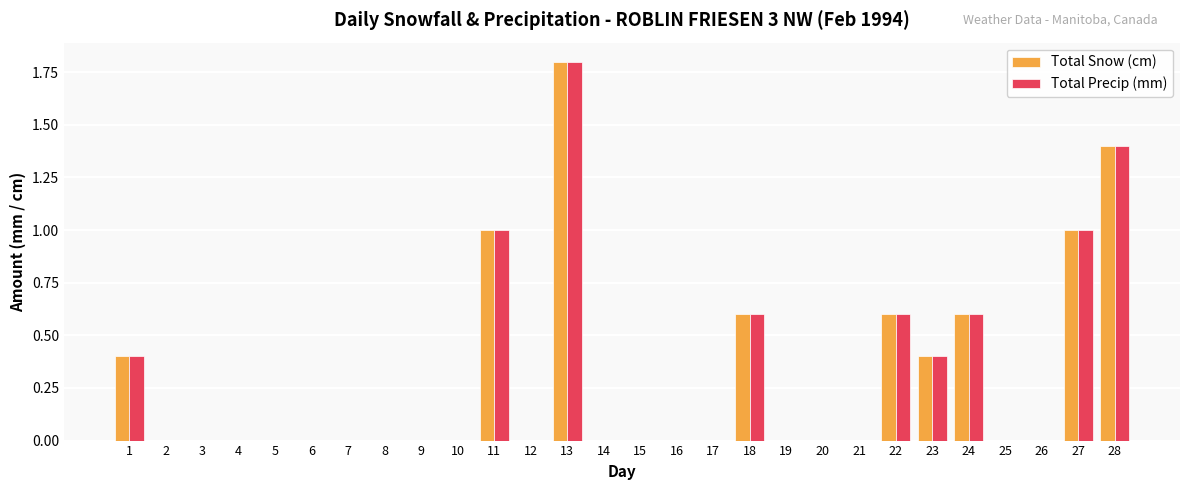

Reading left to right, list all the values displayed in this chart.

Total Snow (cm): 0.4	0.0	0.0	0.0	0.0	0.0	0.0	0.0	0.0	0.0	1.0	0.0	1.8	0.0	0.0	0.0	0.0	0.6	0.0	0.0	0.0	0.6	0.4	0.6	0.0	0.0	1.0	1.4
Total Precip (mm): 0.4	0.0	0.0	0.0	0.0	0.0	0.0	0.0	0.0	0.0	1.0	0.0	1.8	0.0	0.0	0.0	0.0	0.6	0.0	0.0	0.0	0.6	0.4	0.6	0.0	0.0	1.0	1.4